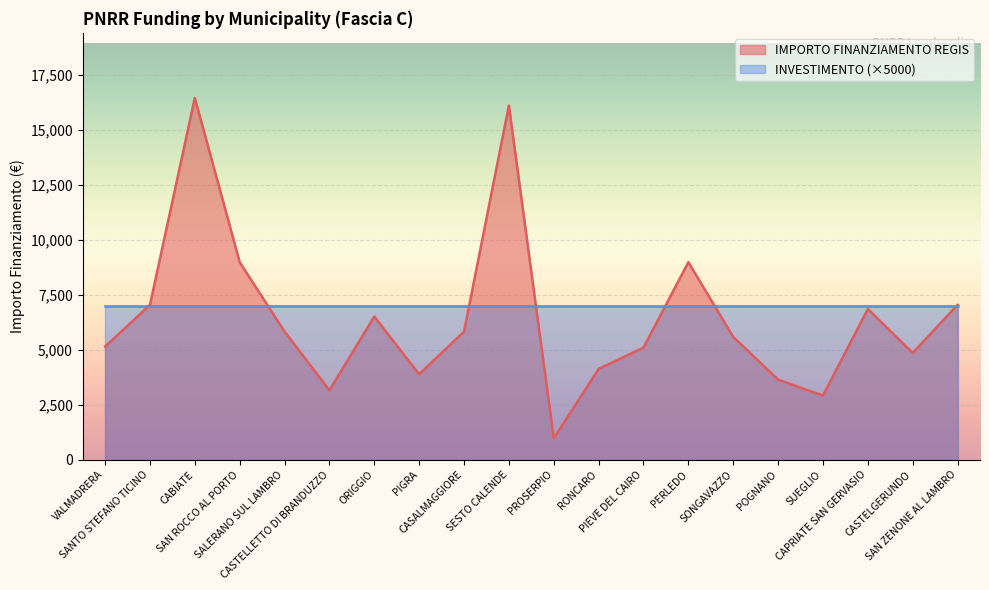

Rank the categories by value from highest to lowest.

CABIATE, SESTO CALENDE, SAN ROCCO AL PORTO, PERLEDO, SANTO STEFANO TICINO, SAN ZENONE AL LAMBRO, CAPRIATE SAN GERVASIO, ORIGGIO, SALERANO SUL LAMBRO, CASALMAGGIORE, SONGAVAZZO, VALMADRERA, PIEVE DEL CAIRO, CASTELGERUNDO, RONCARO, PIGRA, POGNANO, CASTELLETTO DI BRANDUZZO, SUEGLIO, PROSERPIO